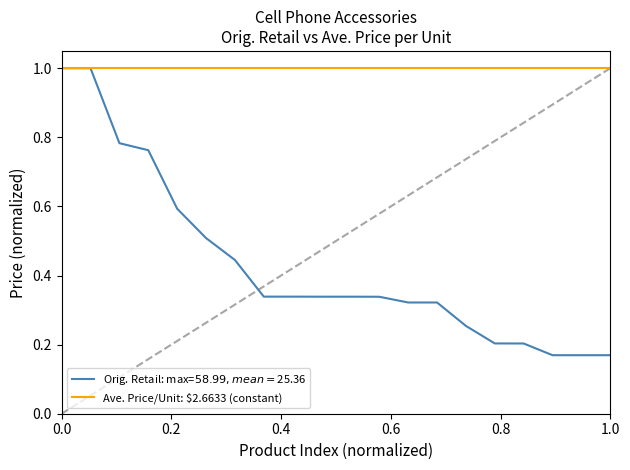

What is the minimum value for Ave. Price/Unit: $2.6633 (constant)?

1.0